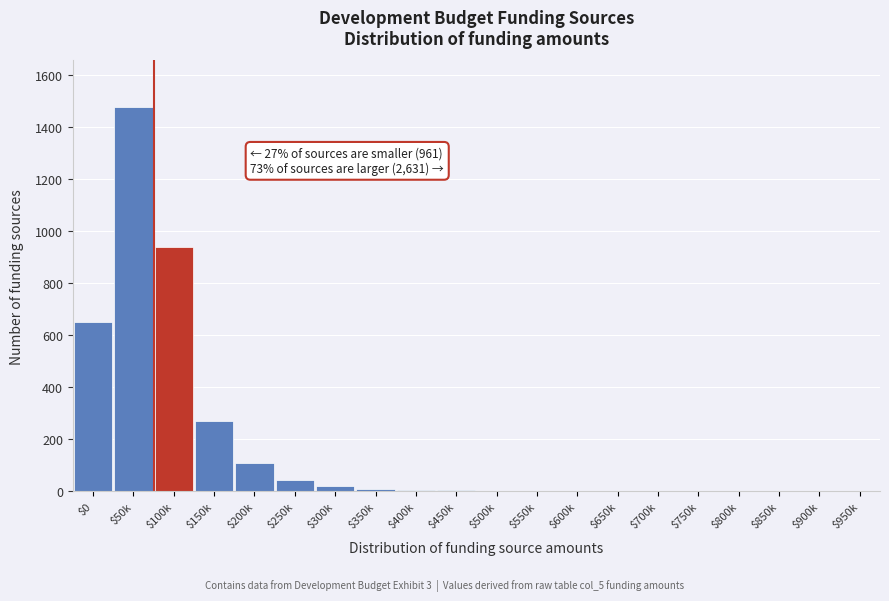

Where is the data nearest to the value 740?

$0